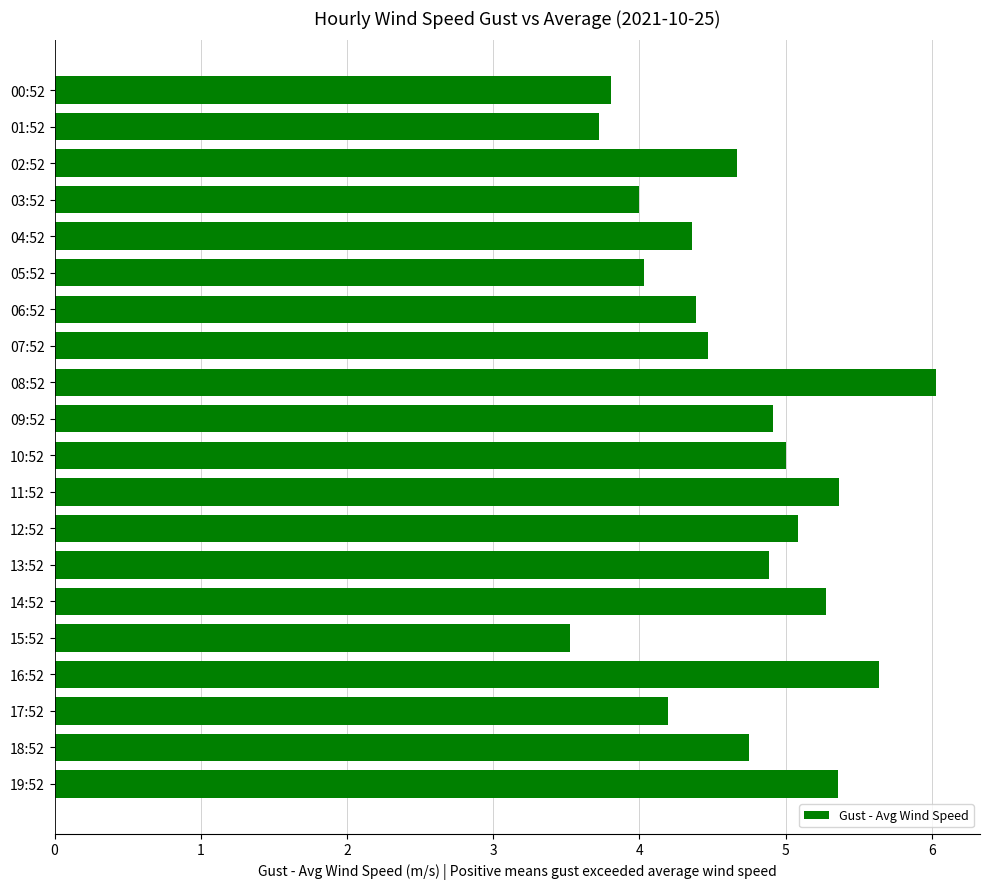

What is the smallest value displayed?

3.5